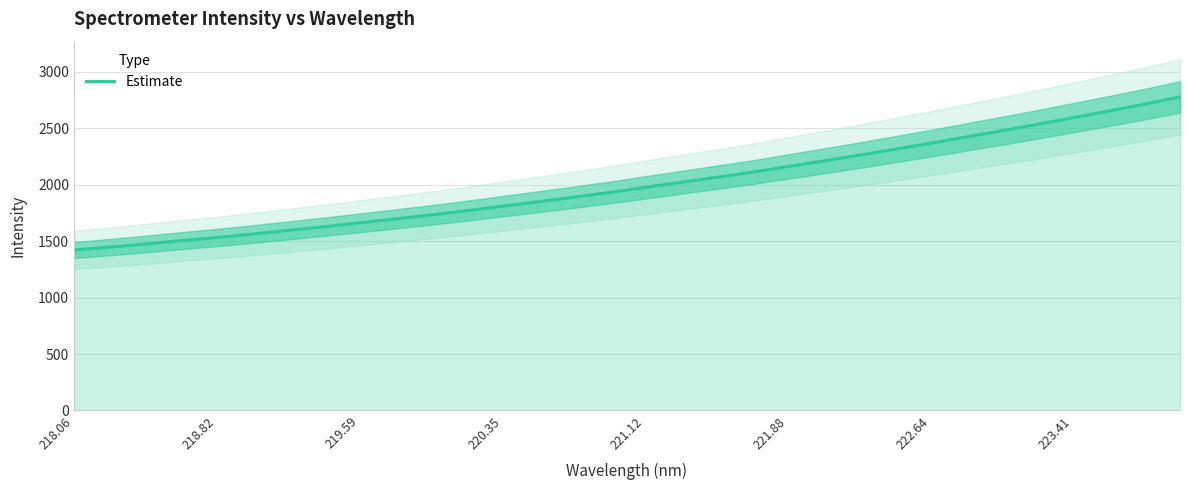

What is the minimum value for Estimate?

1421.6